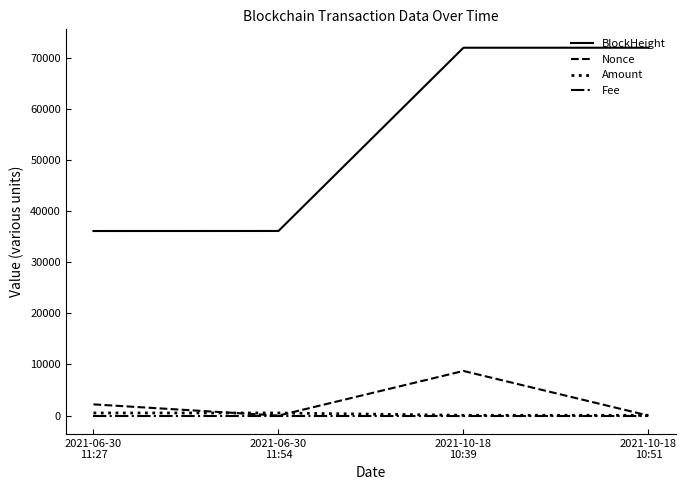

At which label is Nonce closest to 4366?

2021-06-30
11:27